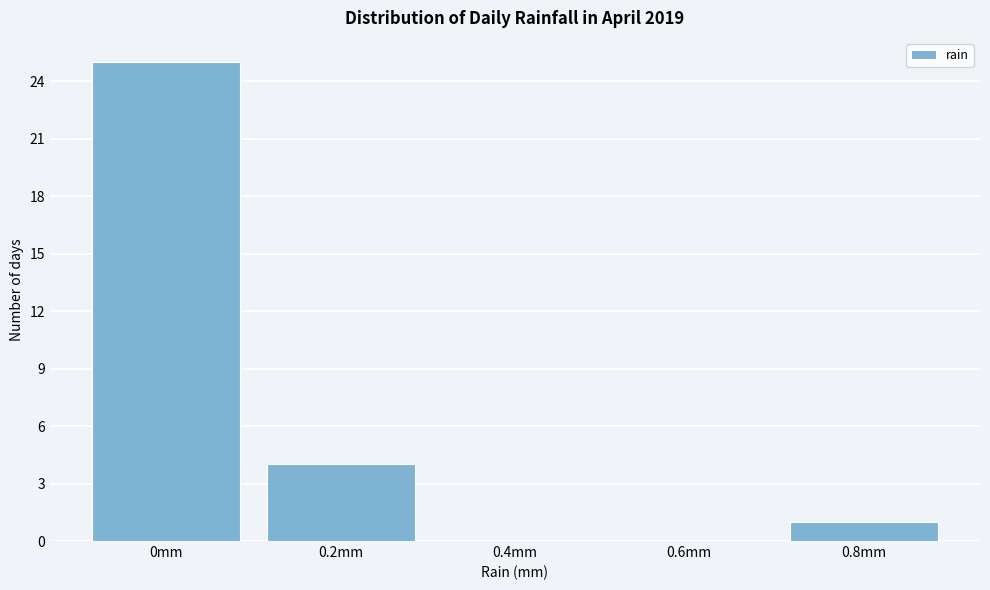

Reading right to left, what are all the values shown in this chart?

0.8mm=1	0.6mm=0	0.4mm=0	0.2mm=4	0mm=25